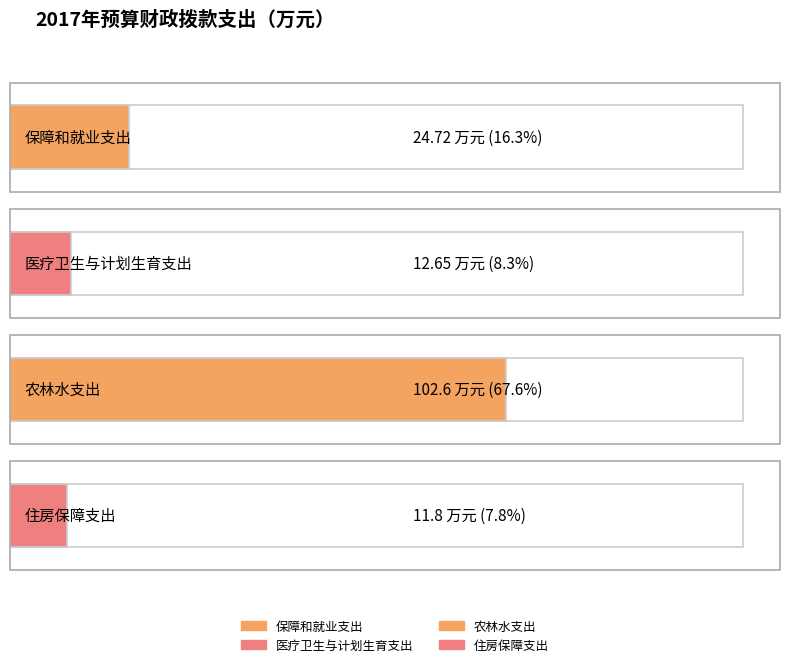

What is the difference between the values at 住房保障支出 and 医疗卫生与计划生育支出?

0.8